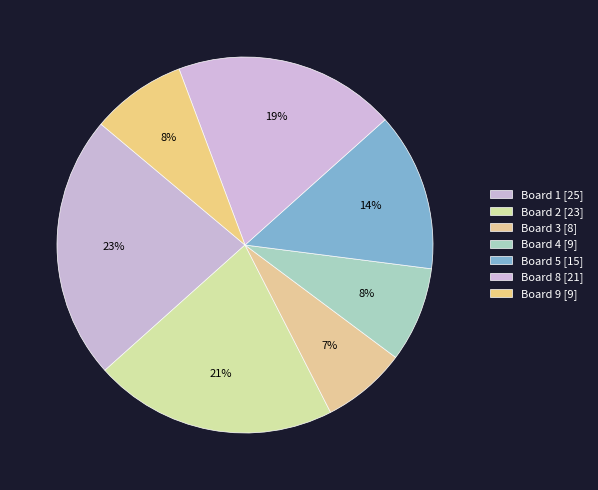

How many segments does this pie chart have?

7